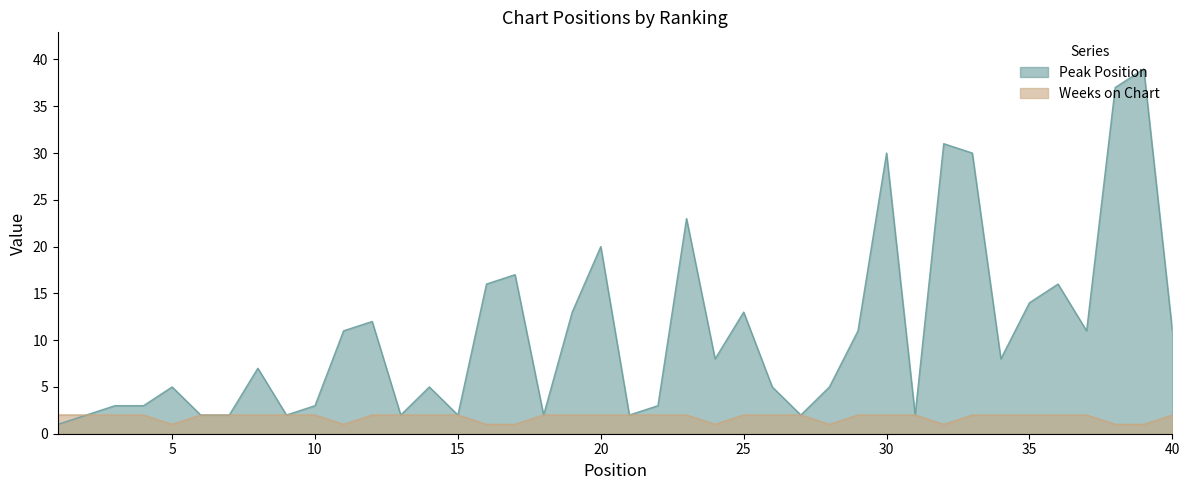

List the labels in order of Weeks on Chart value, largest first.

1, 2, 3, 4, 6, 7, 8, 9, 10, 12, 13, 14, 15, 18, 19, 20, 21, 22, 23, 25, 26, 27, 29, 30, 31, 33, 34, 35, 36, 37, 40, 5, 11, 16, 17, 24, 28, 32, 38, 39